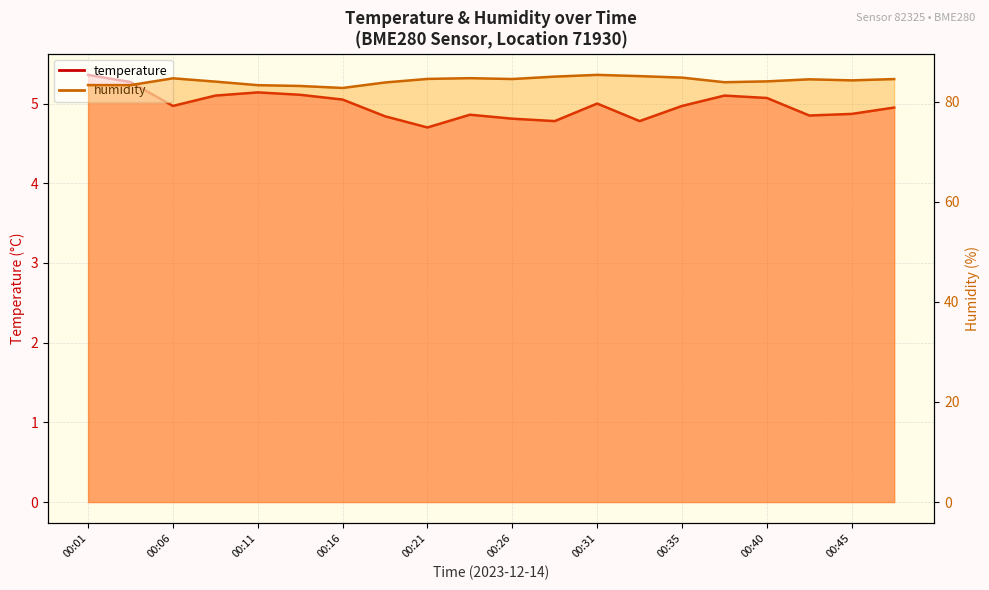

Is the value of humidity at 00:38 greater than the value of temperature at 00:16?

Yes